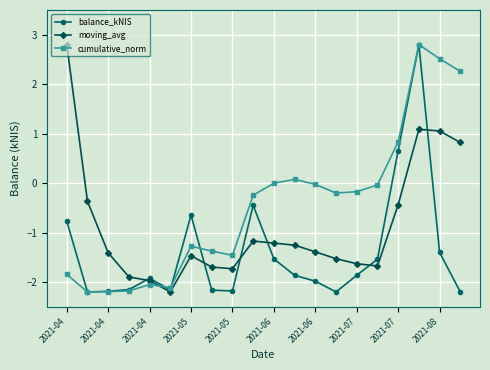

Rank the series by their average value, from lowest to highest.

balance_kNIS, moving_avg, cumulative_norm